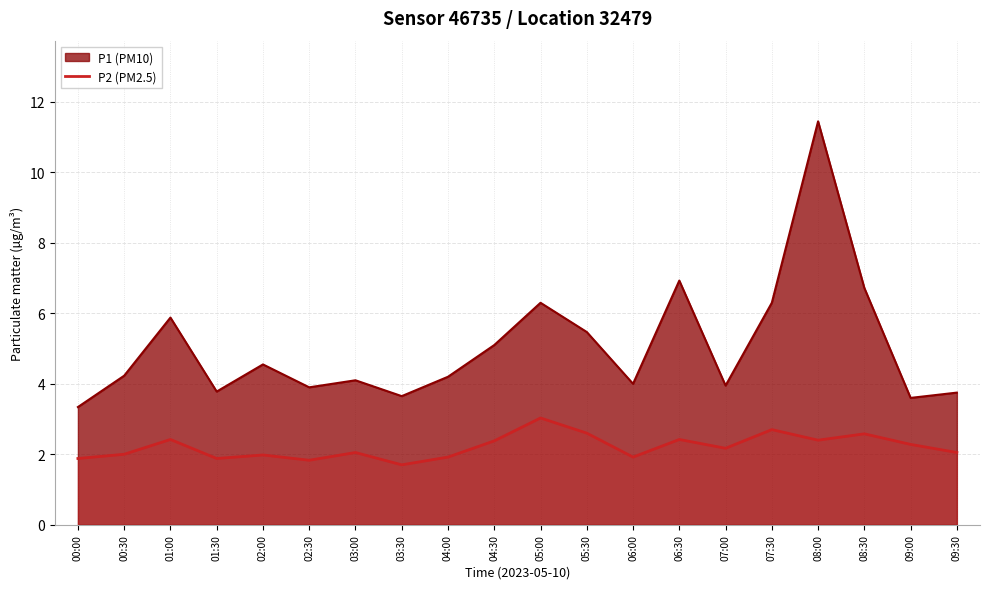

What position from the left is 09:30?

20